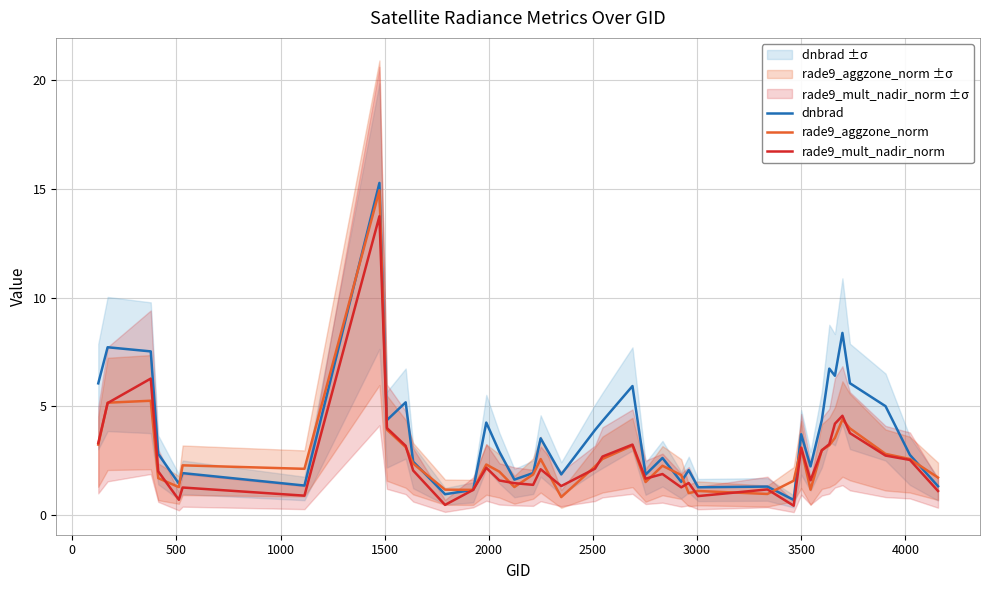

What is the highest value of the rade9_mult_nadir_norm series?

13.7